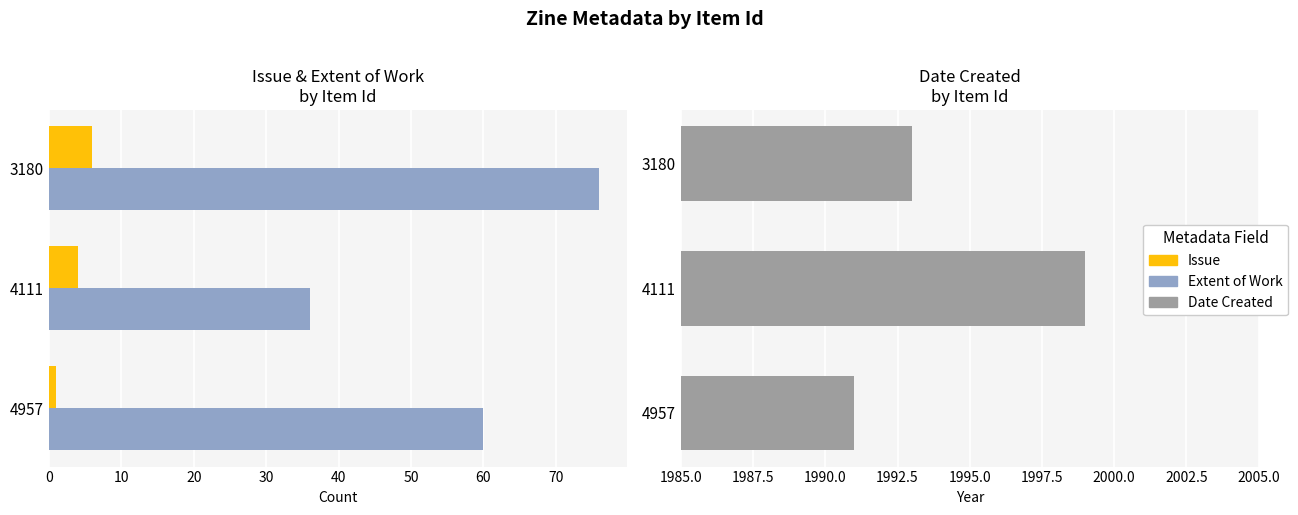

The Extent of Work series shows 117 at 3180. True or false?

False